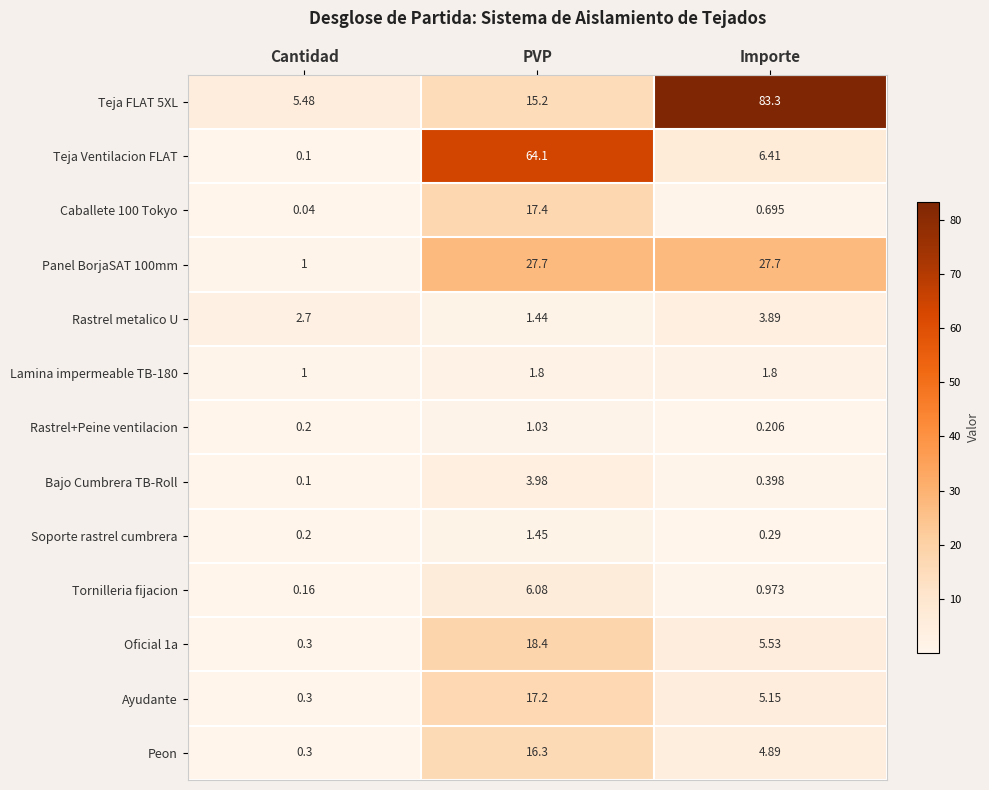

At which label does Peon first exceed 4?

PVP